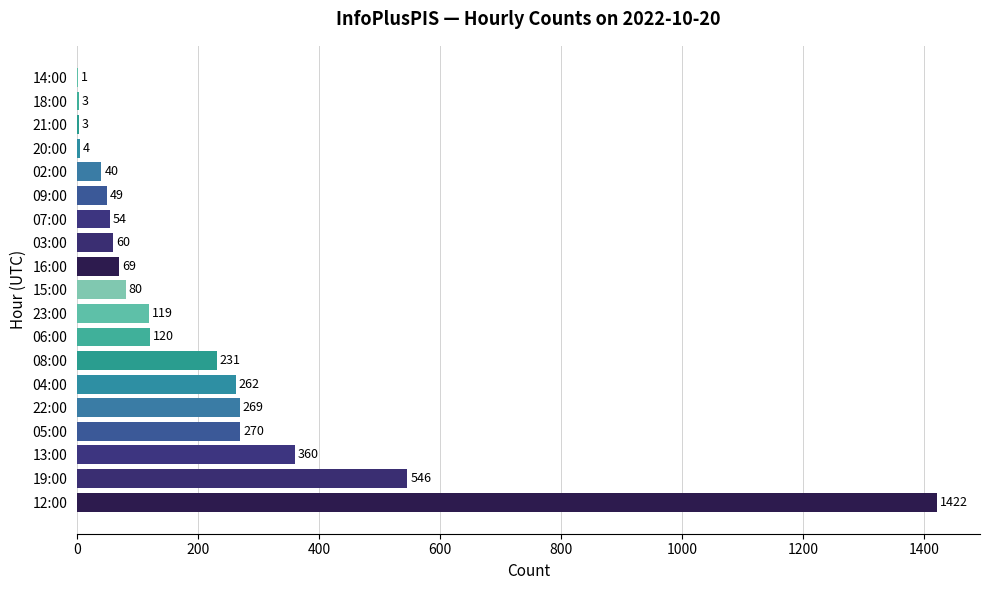

What is the greatest value displayed?

1422